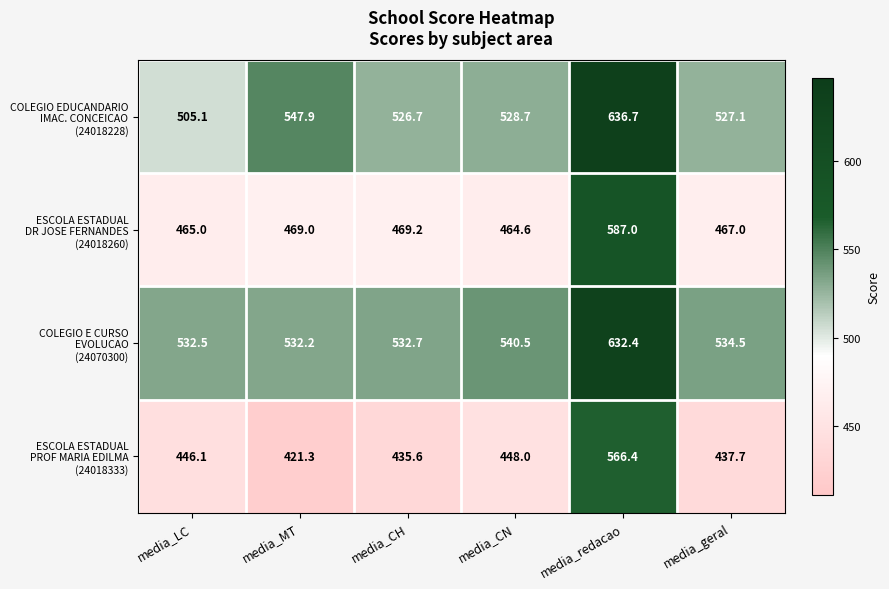

Which label corresponds to the smallest value in the chart?

media_MT